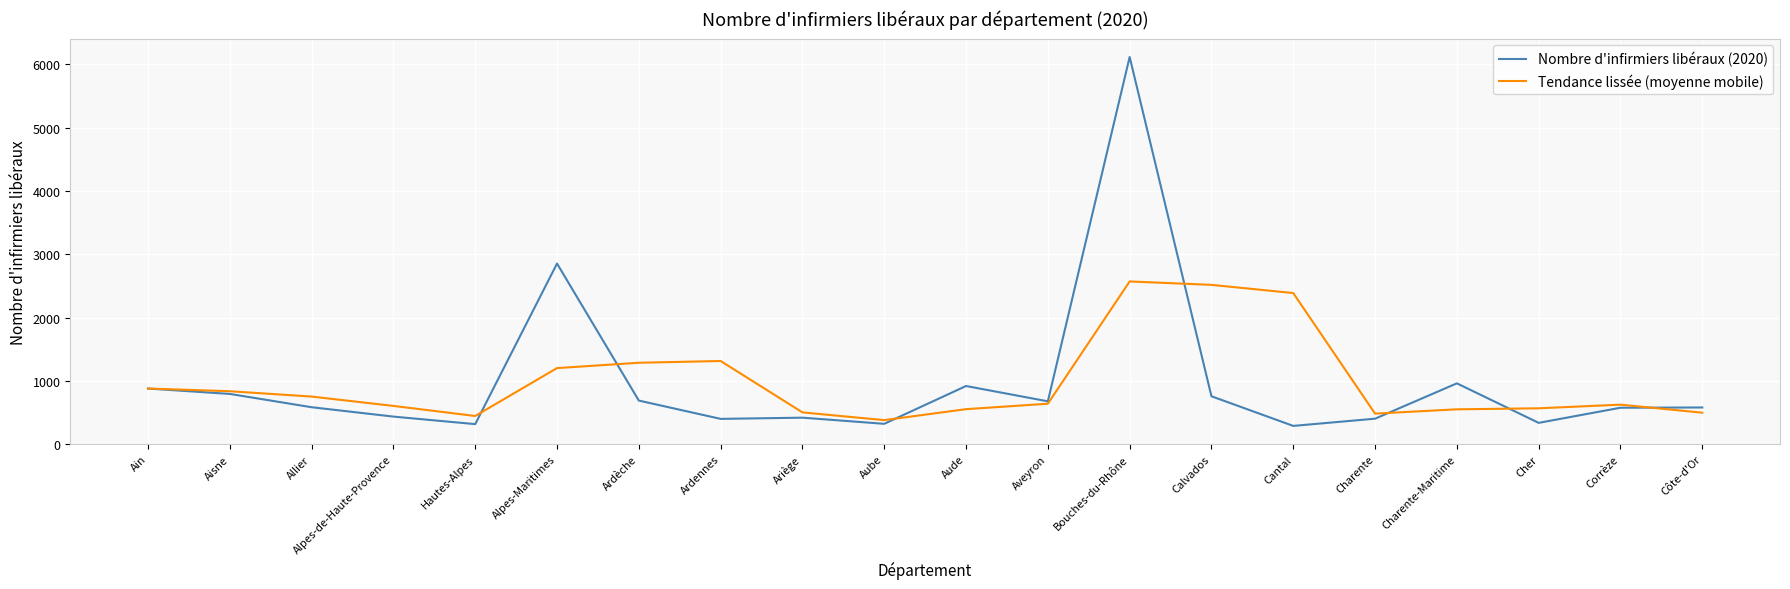

What value does the Nombre d'infirmiers libéraux (2020) series have at Hautes-Alpes?

318.0